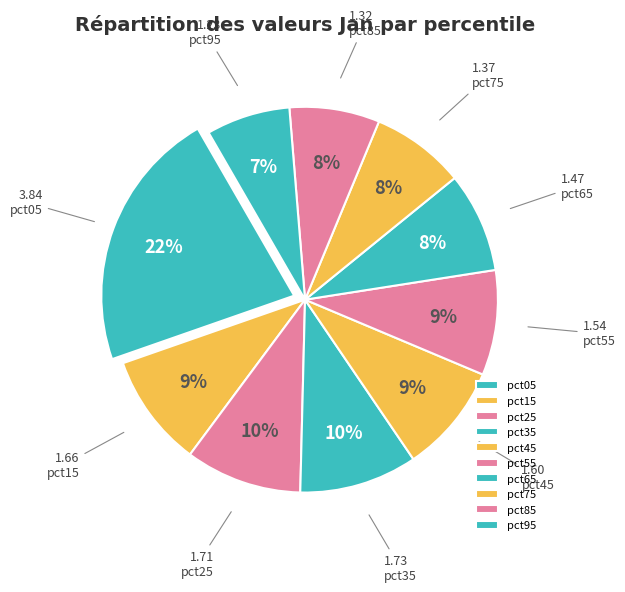

The pct85 slice represents 1% of the pie. True or false?

False